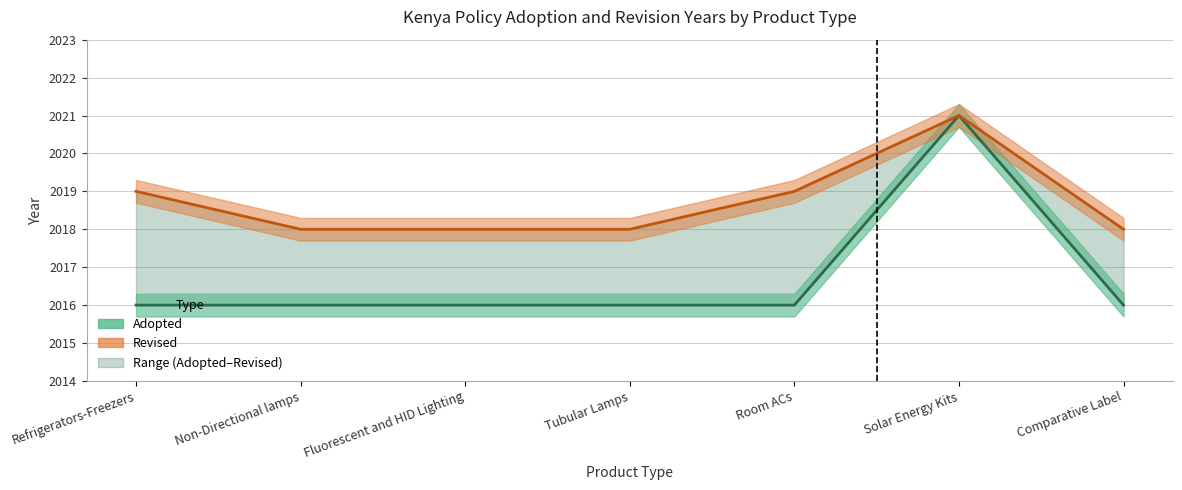

True or false: Revised and Adopted intersect in this chart.

False